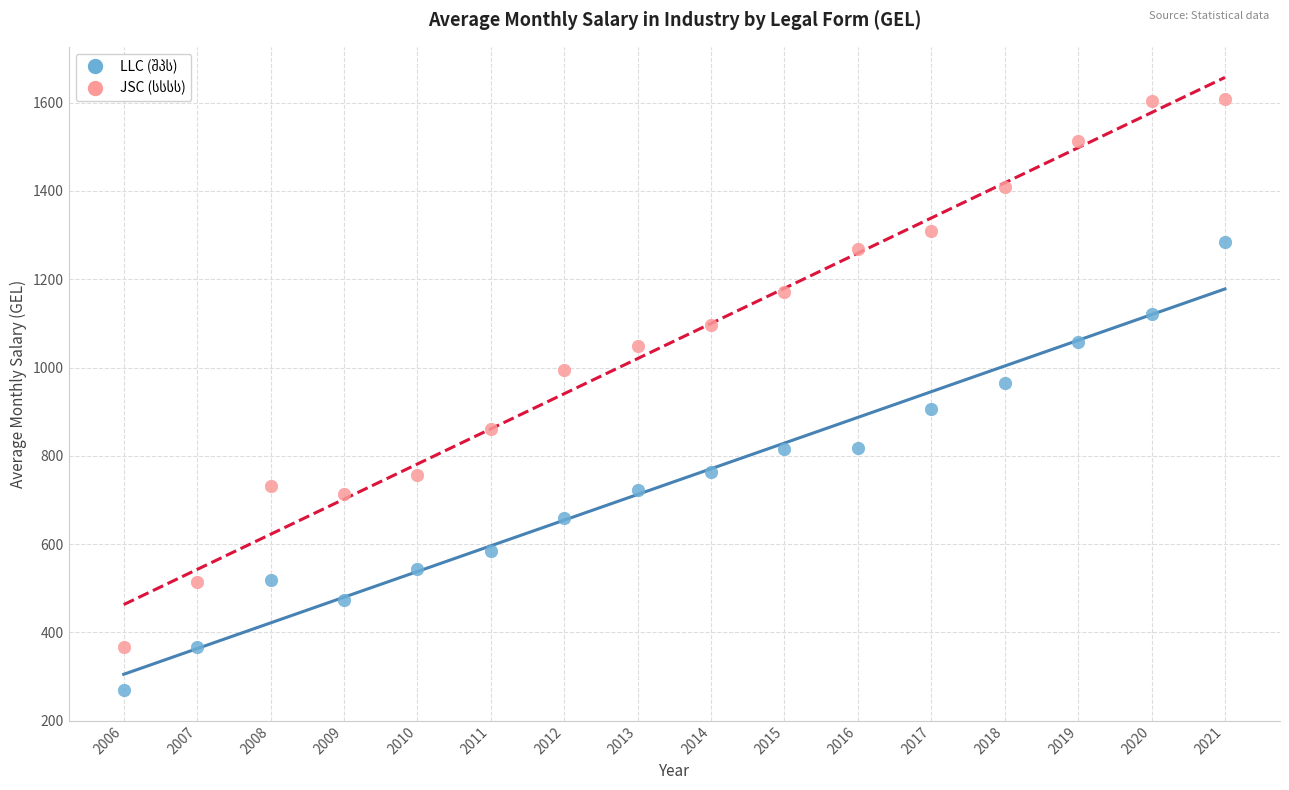

What is the X range (max minus min) for the scatter plot?

15.0